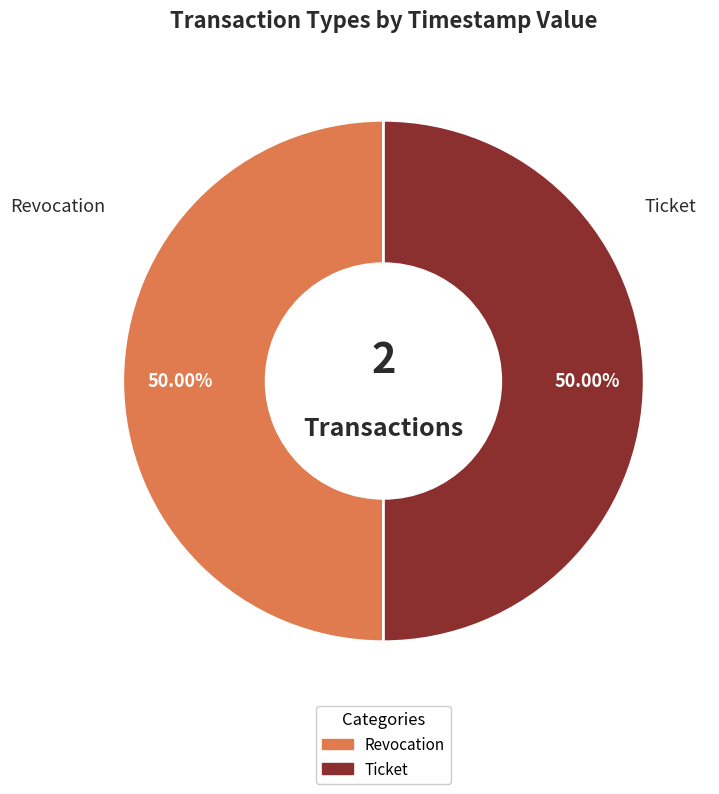

Do Ticket and Revocation together represent more than half of the pie?

Yes